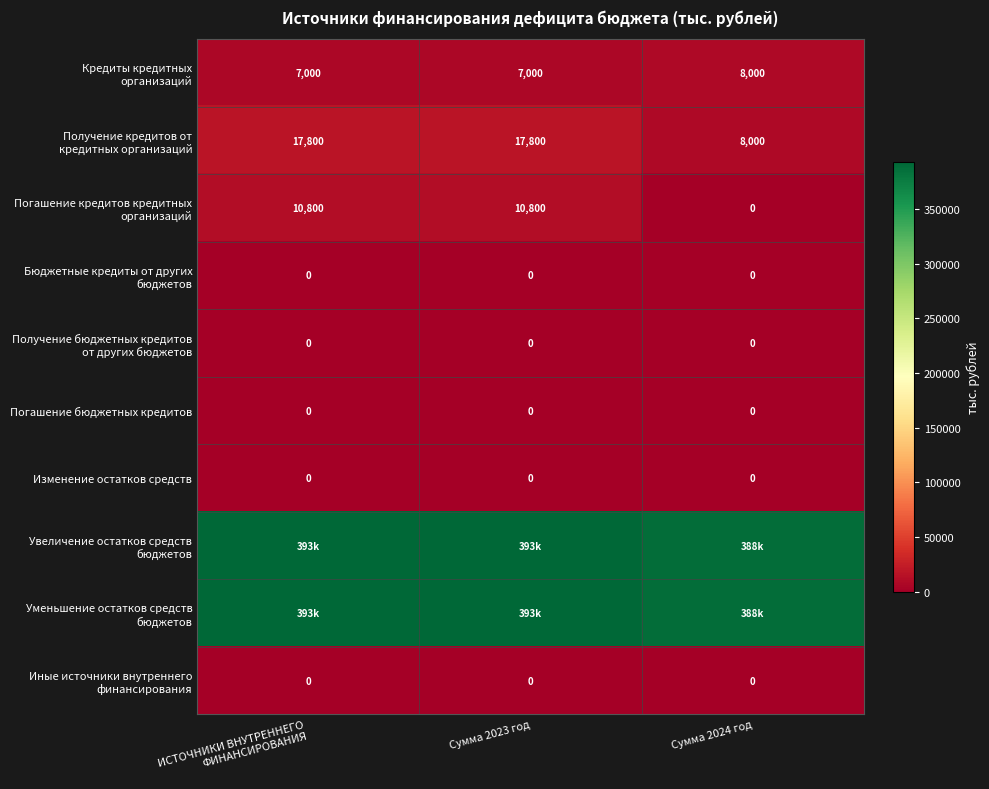

At ИСТОЧНИКИ ВНУТРЕННЕГО ФИНАНСИРОВАНИЯ, list the series in order from smallest to largest.

Бюджетные кредиты от других бюджетов, Получение бюджетных кредитов от других бюджетов, Погашение бюджетных кредитов, Изменение остатков средств, Иные источники внутреннего финансирования, Кредиты кредитных организаций, Погашение кредитов кредитных организаций, Получение кредитов от кредитных организаций, Увеличение остатков средств бюджетов, Уменьшение остатков средств бюджетов